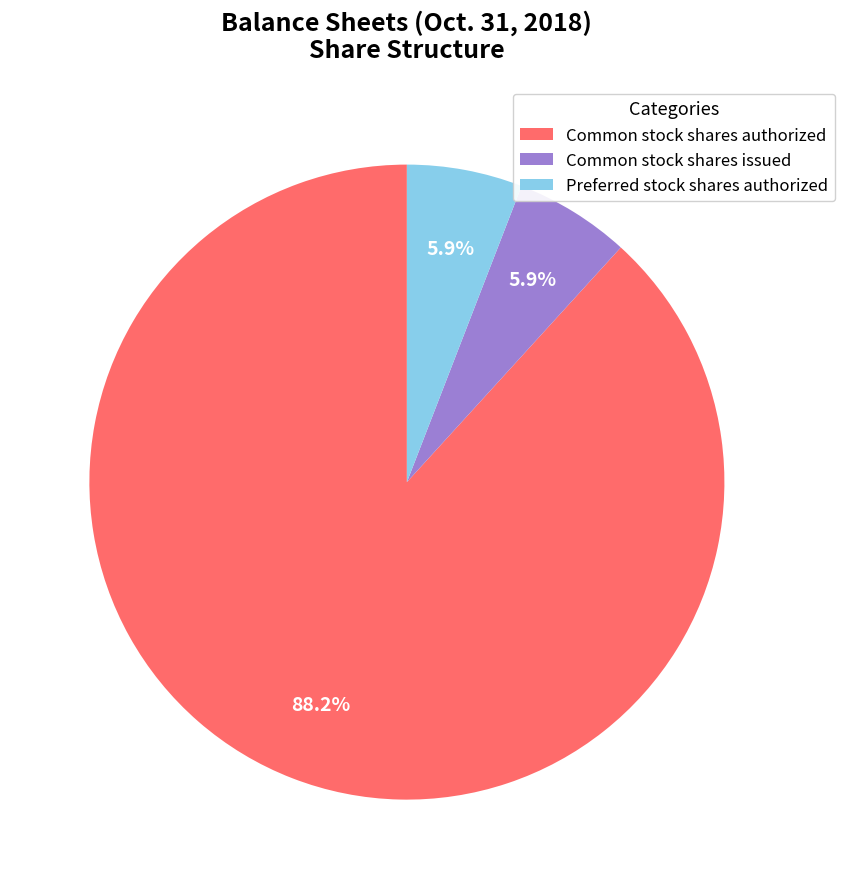

What percentage do Preferred stock shares authorized and Common stock shares issued together represent?

11.8%